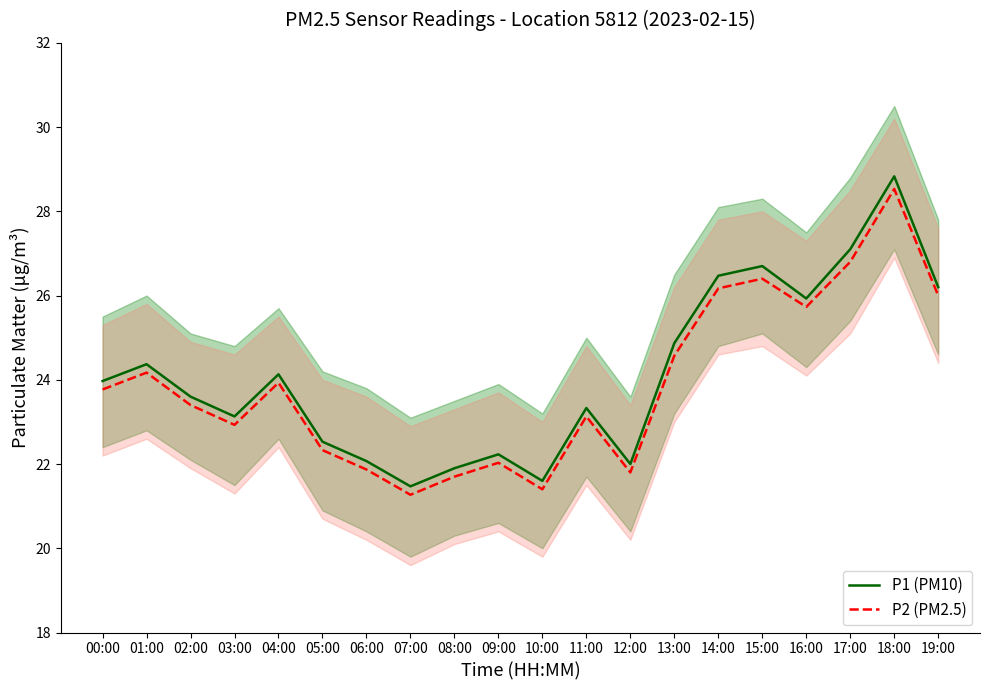

True or false: P1 (PM10) has a value of 40.9 at 13:00.

False